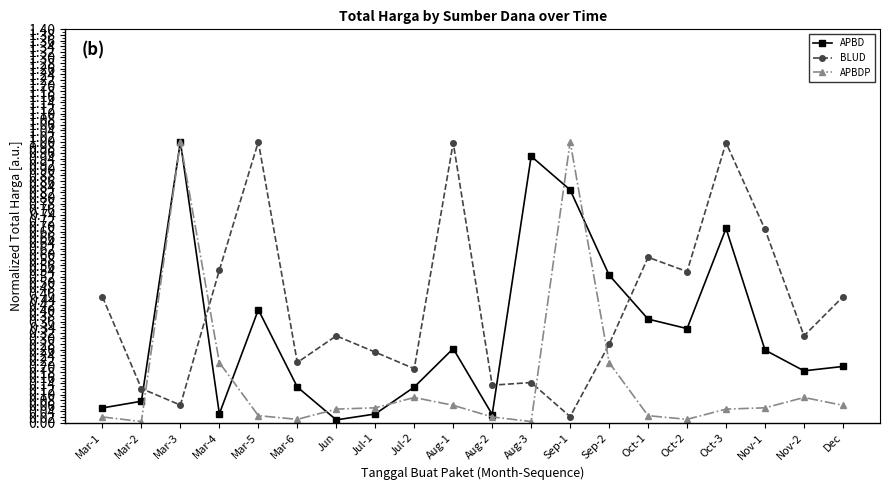

How many interior local valleys does the APBD series have?

5